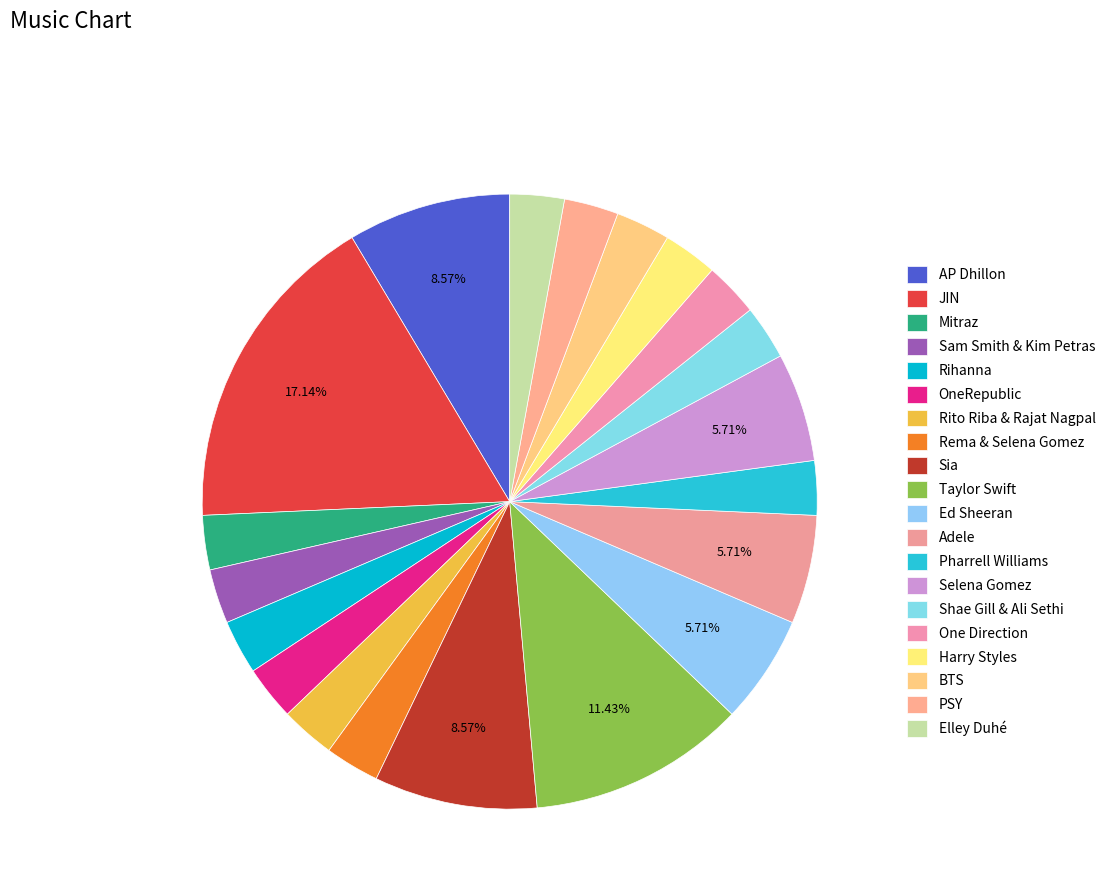

How many segments does this pie chart have?

20